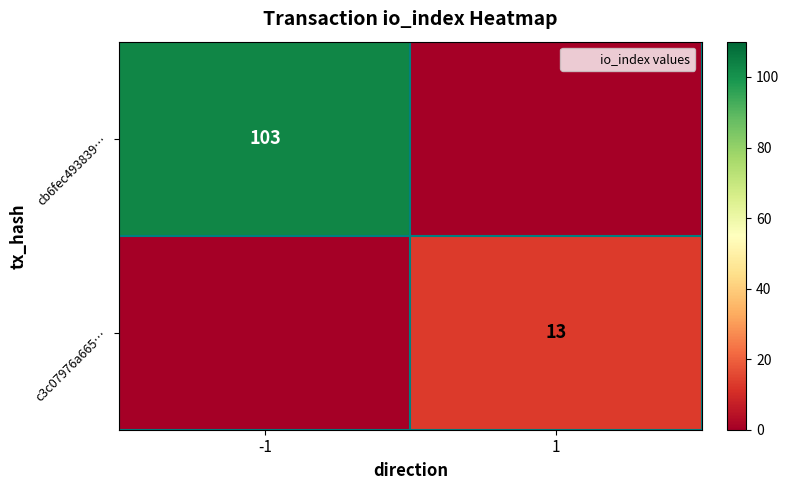

Which series has the largest total across all categories?

cb6fec493839…